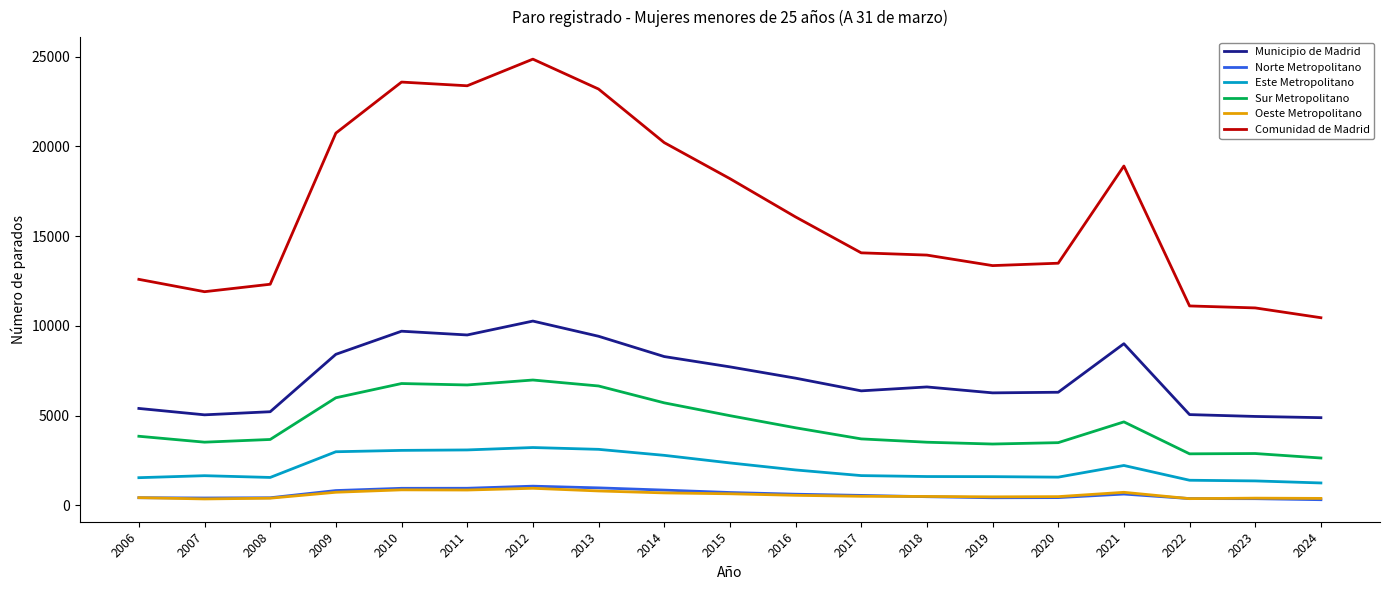

Which series has the widest spread of values?

Comunidad de Madrid